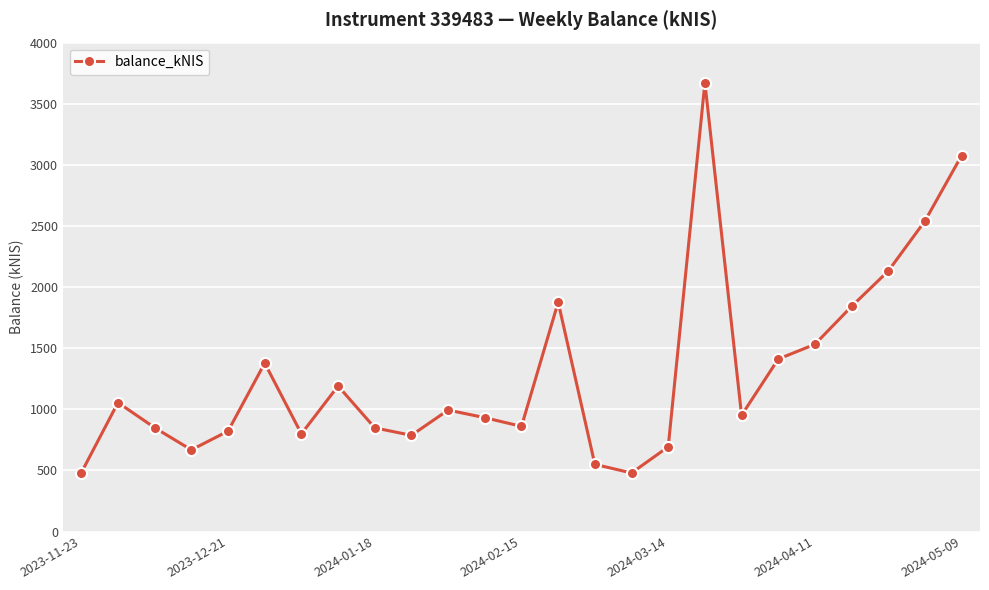

What is the average value?

1296.7